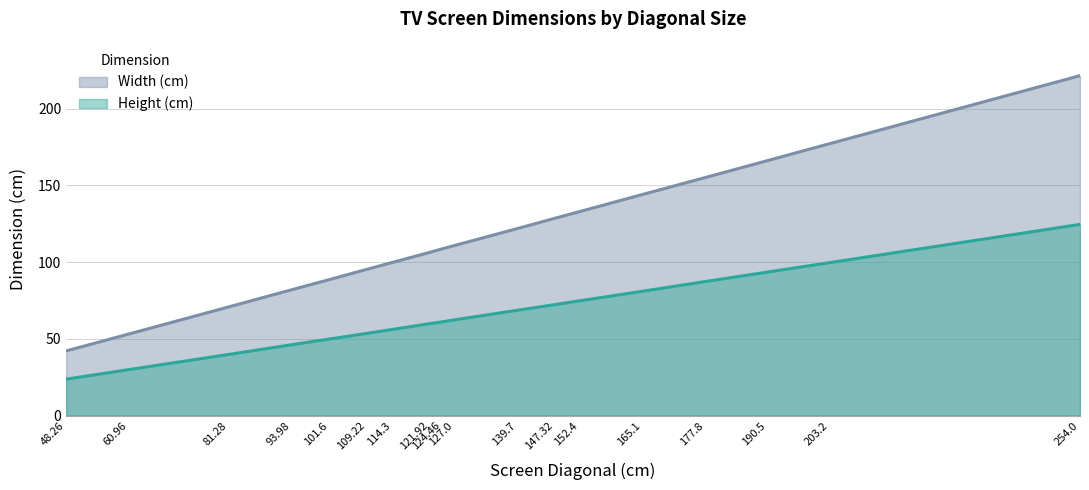

Where is Width (cm) nearest to the value 131?

152.4